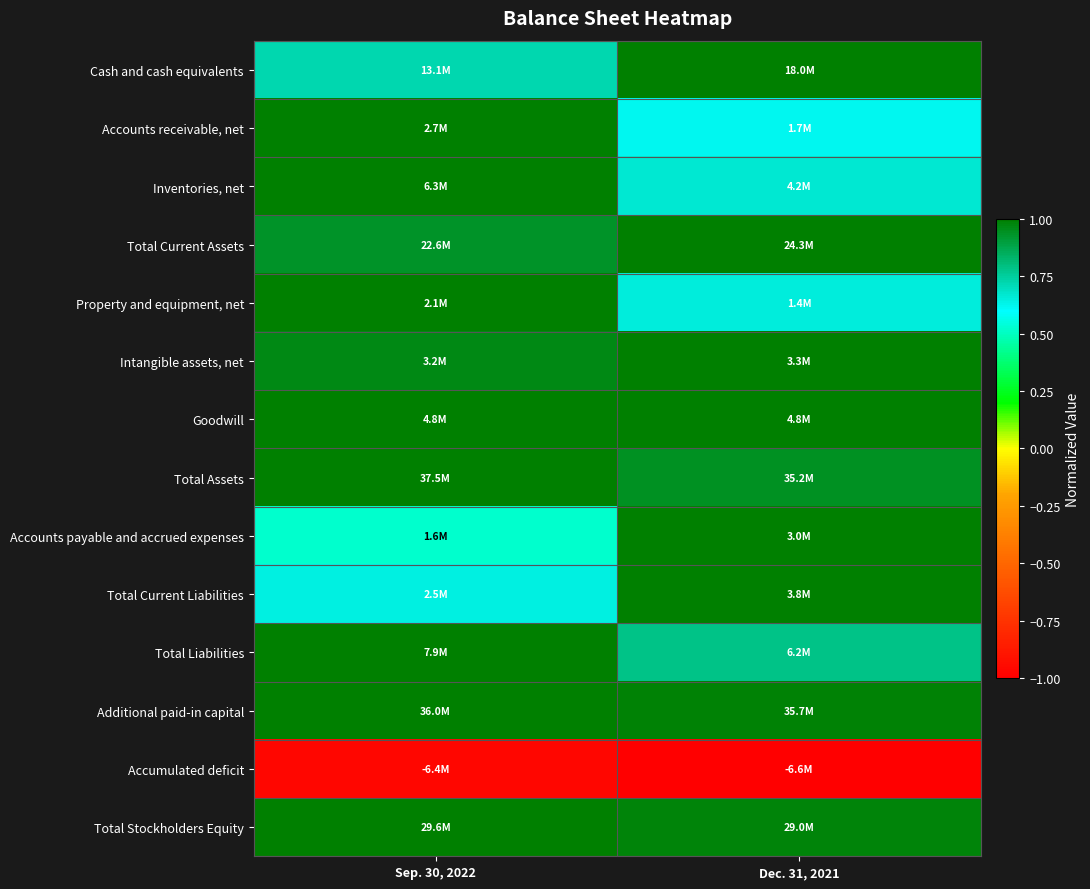

Which category has the lowest value across all series?

Dec. 31, 2021